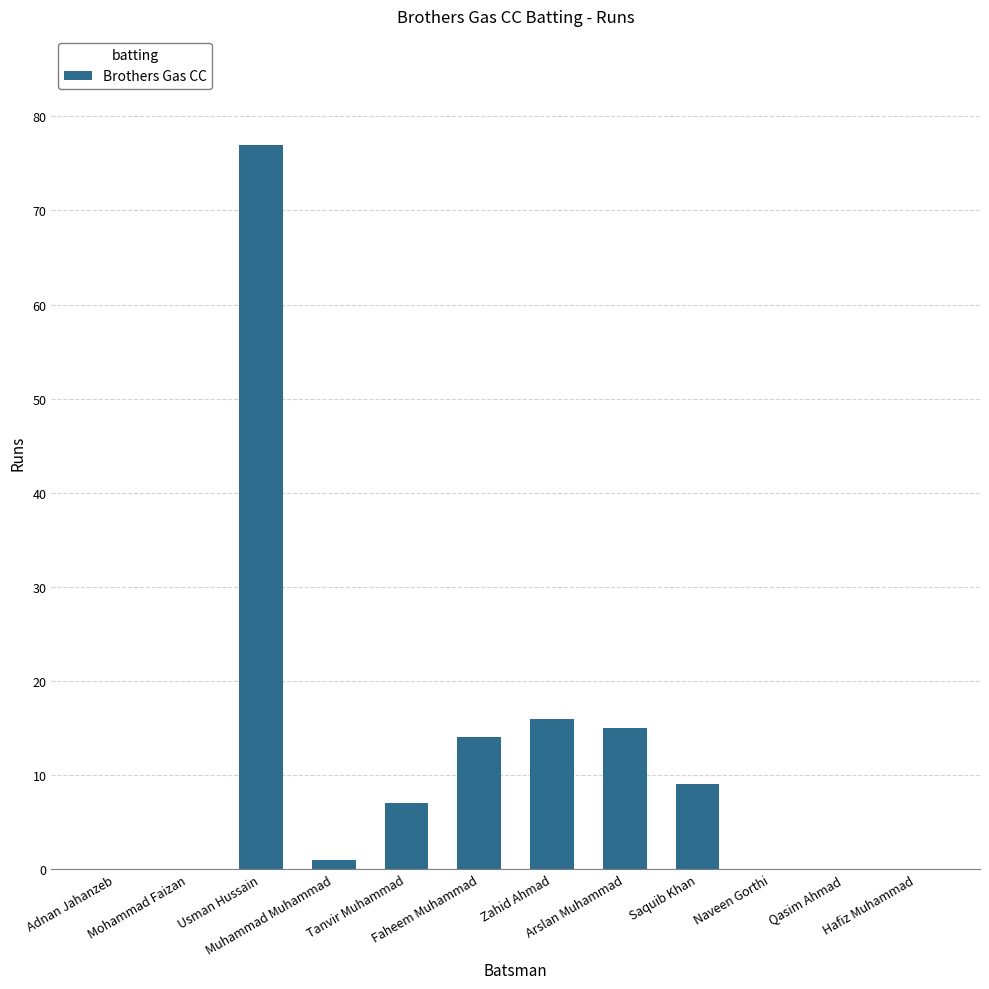

What is the difference between the values at Muhammad Muhammad and Saquib Khan?

8